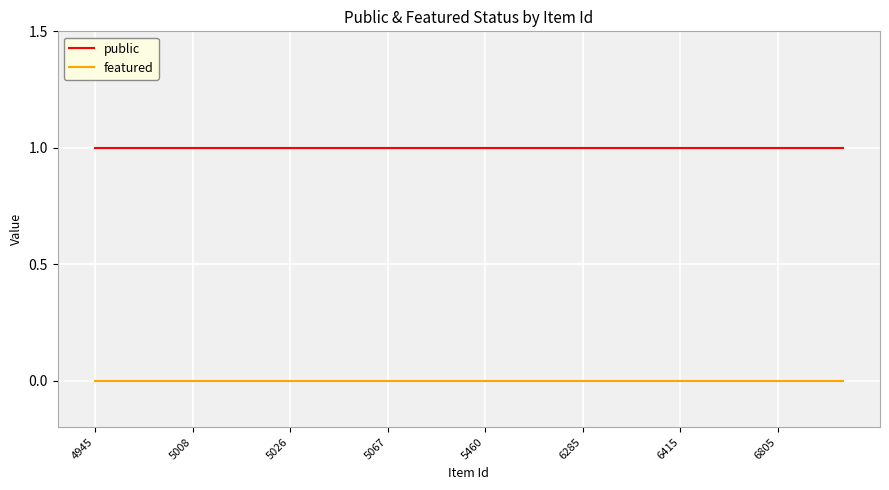

Rank the series by their maximum value, from lowest to highest.

featured, public